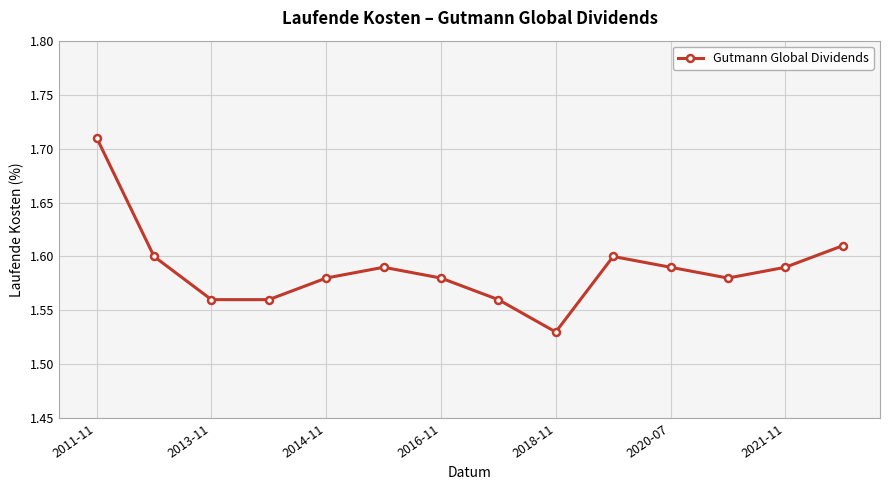

What is the sum of all values?

22.2